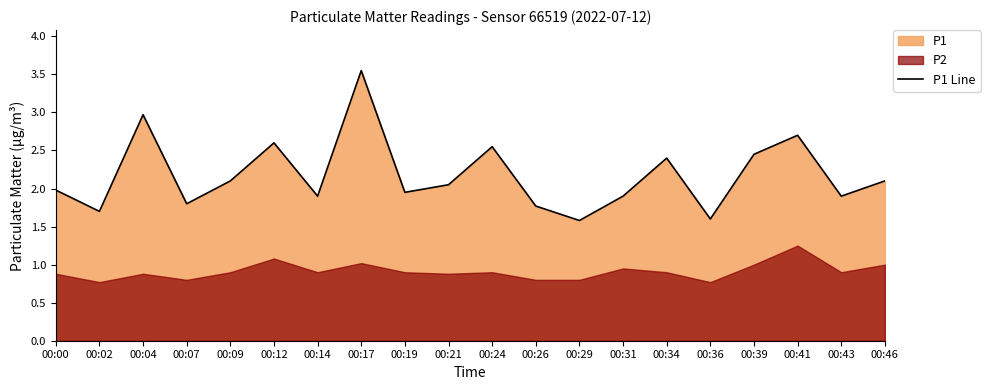

Reading left to right, list all the values displayed in this chart.

00:00=2.0	00:02=1.7	00:04=3.0	00:07=1.8	00:09=2.1	00:12=2.6	00:14=1.9	00:17=3.5	00:19=1.9	00:21=2.0	00:24=2.5	00:26=1.8	00:29=1.6	00:31=1.9	00:34=2.4	00:36=1.6	00:39=2.5	00:41=2.7	00:43=1.9	00:46=2.1